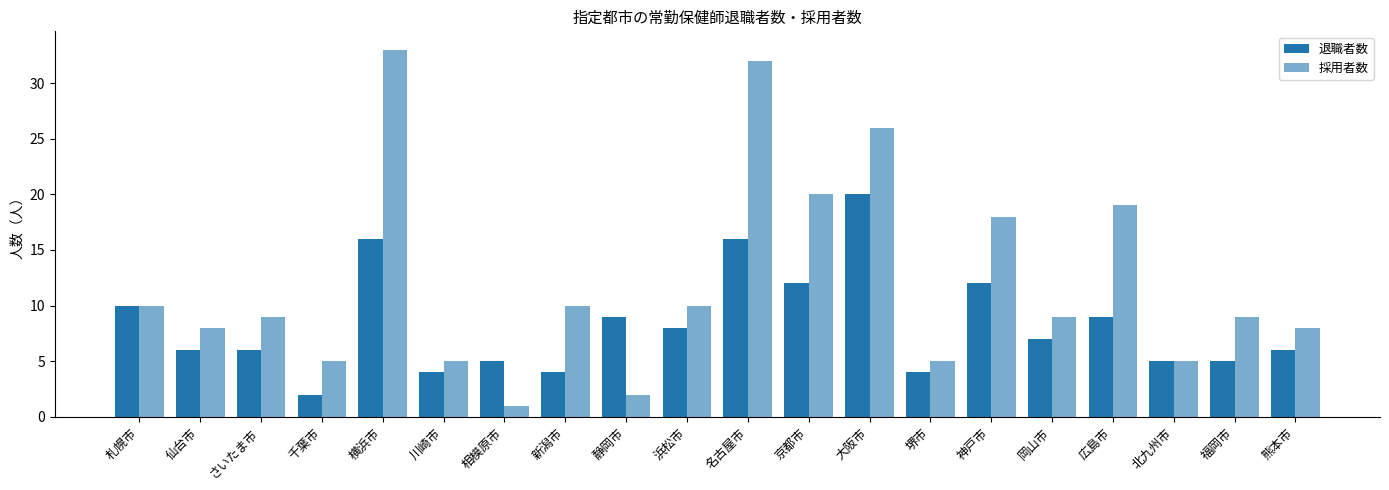

What is the sum of the 退職者数 values at 新潟市 and 広島市?

13